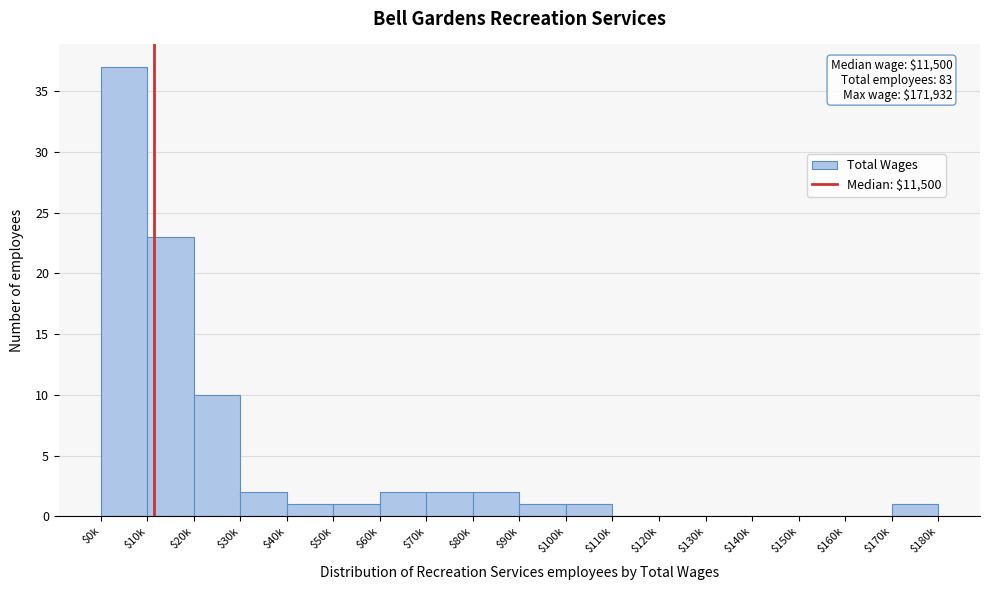

What is the sum of all values?

83